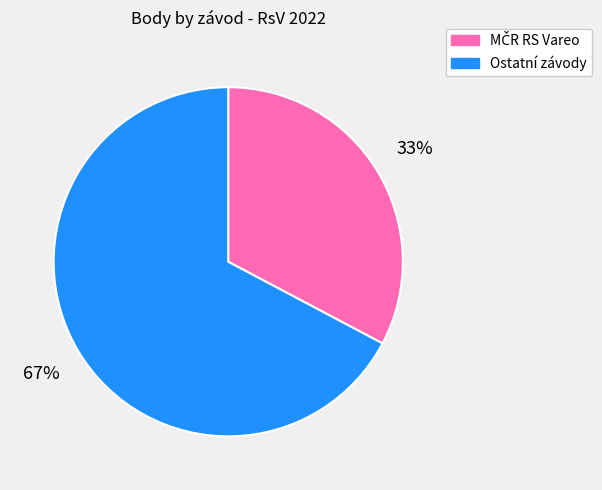

Does any single category account for the majority?

Yes